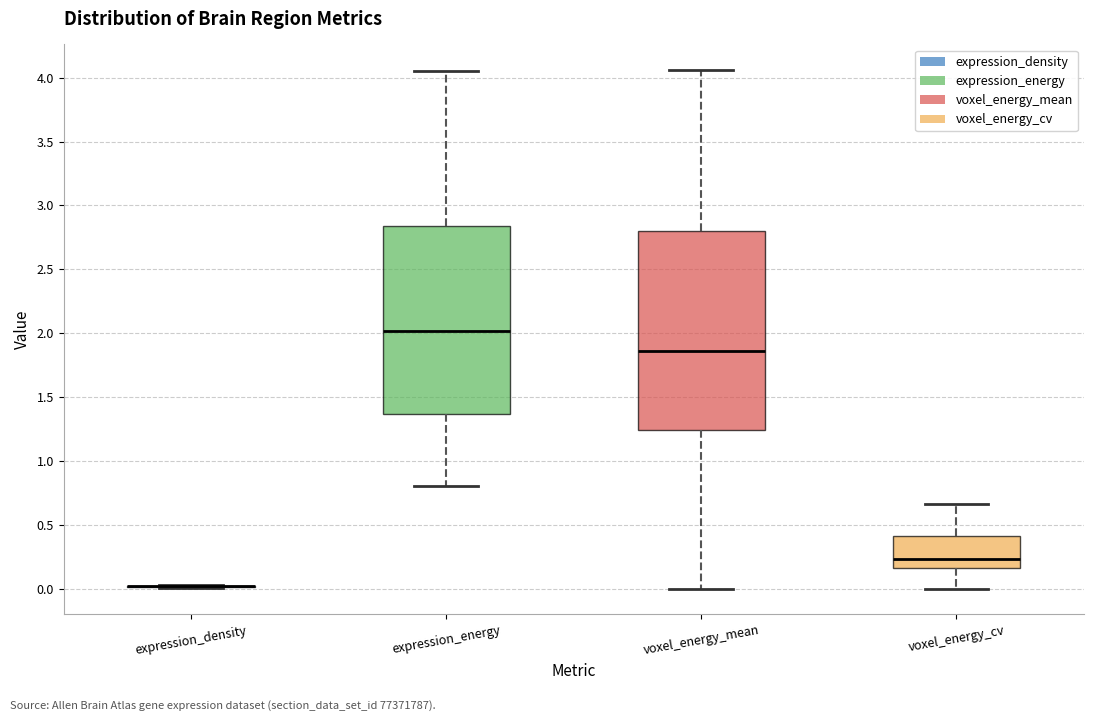

Reading left to right, read every box against the y-axis: the position of its median line, the range the box covers, and the ends of its whiskers. The values are not printed on the chart, so give them approximately, as read against the axis.

expression_density: box collapsed to a line at 0.00, whiskers 0.00 to 0.05
expression_energy: median 2.00, box 1.35 to 2.85, whiskers 0.80 to 4.05
voxel_energy_mean: median 1.85, box 1.25 to 2.80, whiskers 0.00 to 4.05
voxel_energy_cv: median 0.25, box 0.15 to 0.40, whiskers 0.00 to 0.65